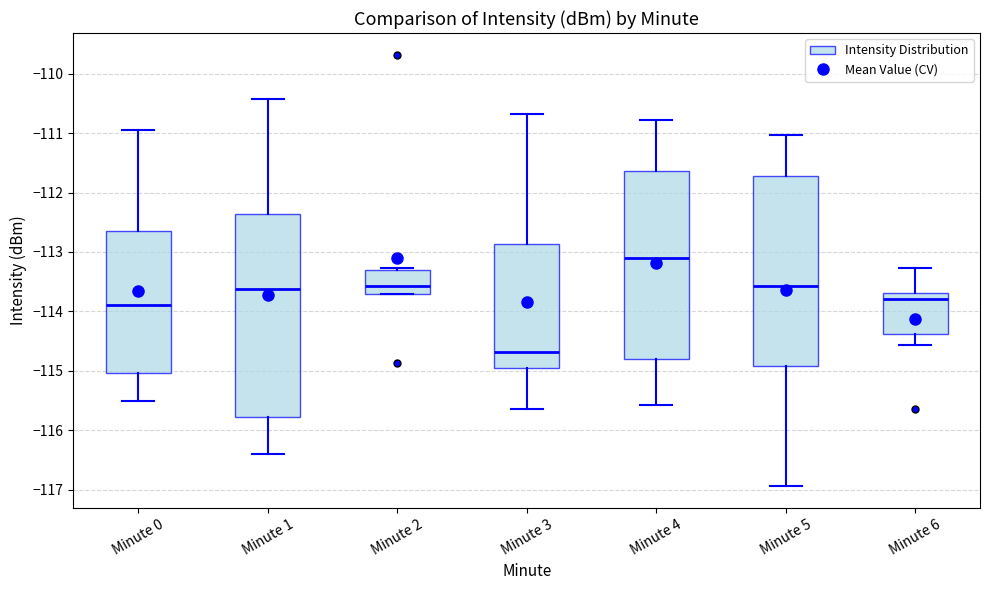

Where does the median line of the box for Minute 4 sit on the y-axis? The values are not printed on the chart, so give them approximately, as read against the axis.

-113.1